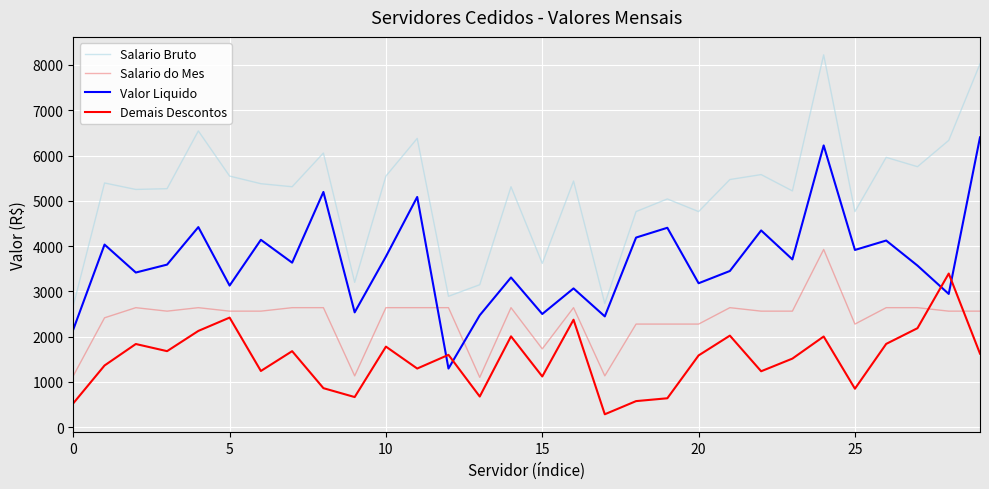

What is the greatest value displayed?

8223.5